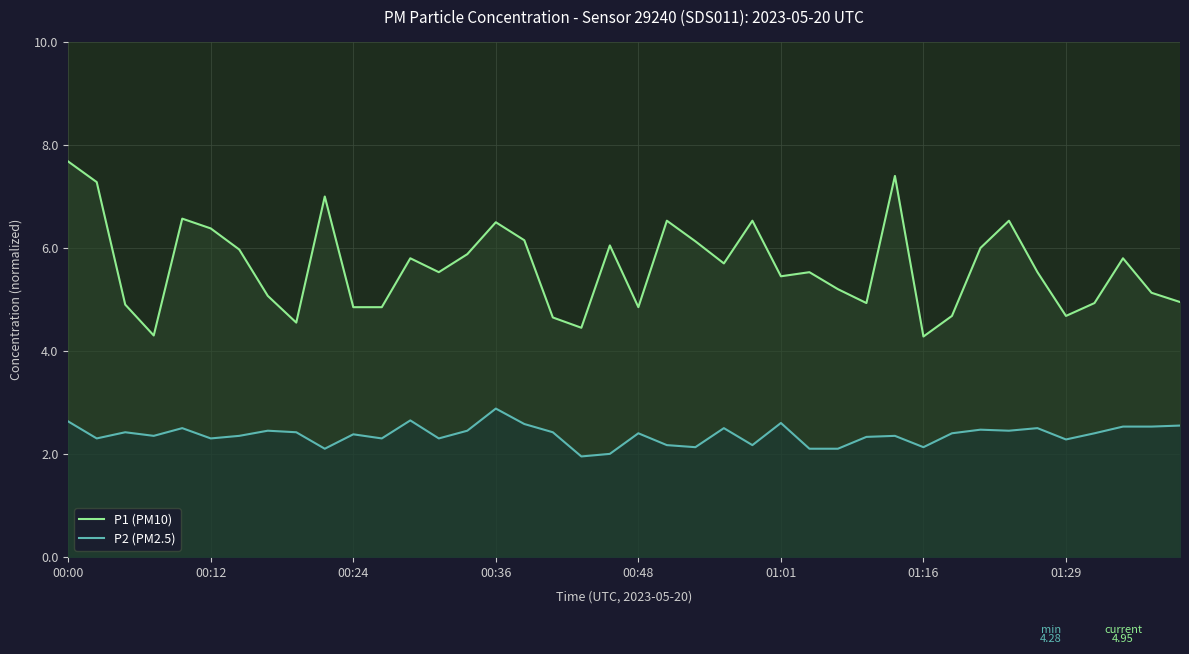

What is the difference between the highest and lowest values at 19?

4.0